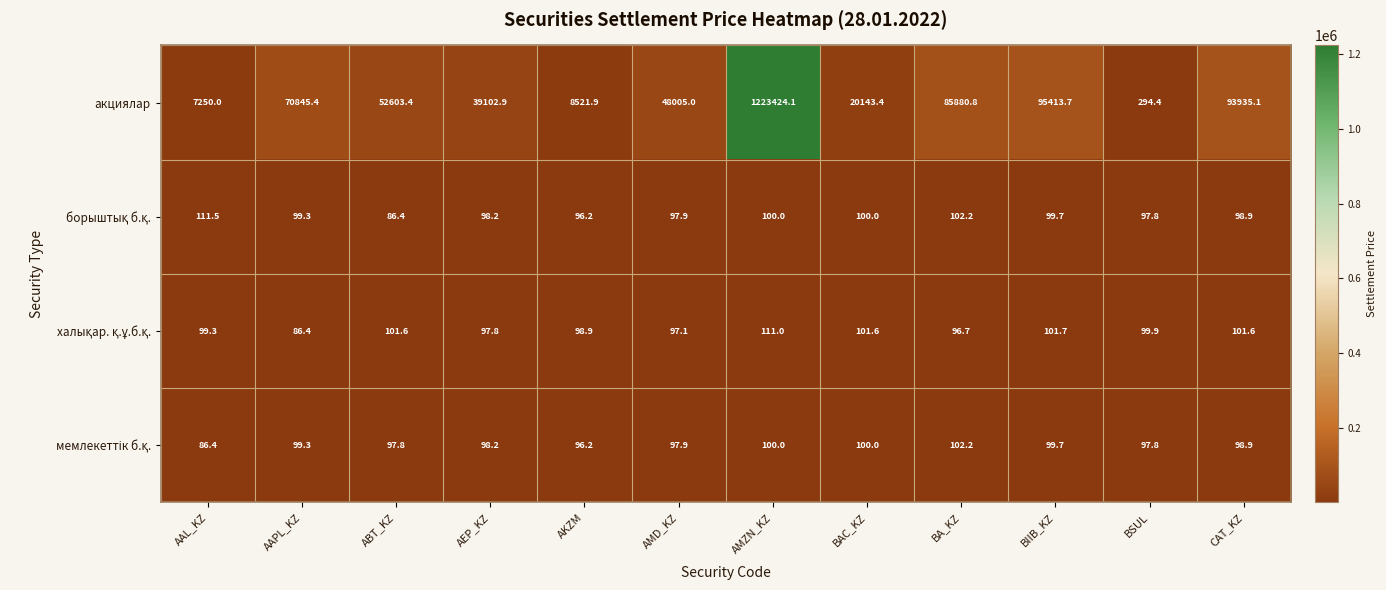

Is it true that акциялар equals 44927.6 at BA_KZ?

False